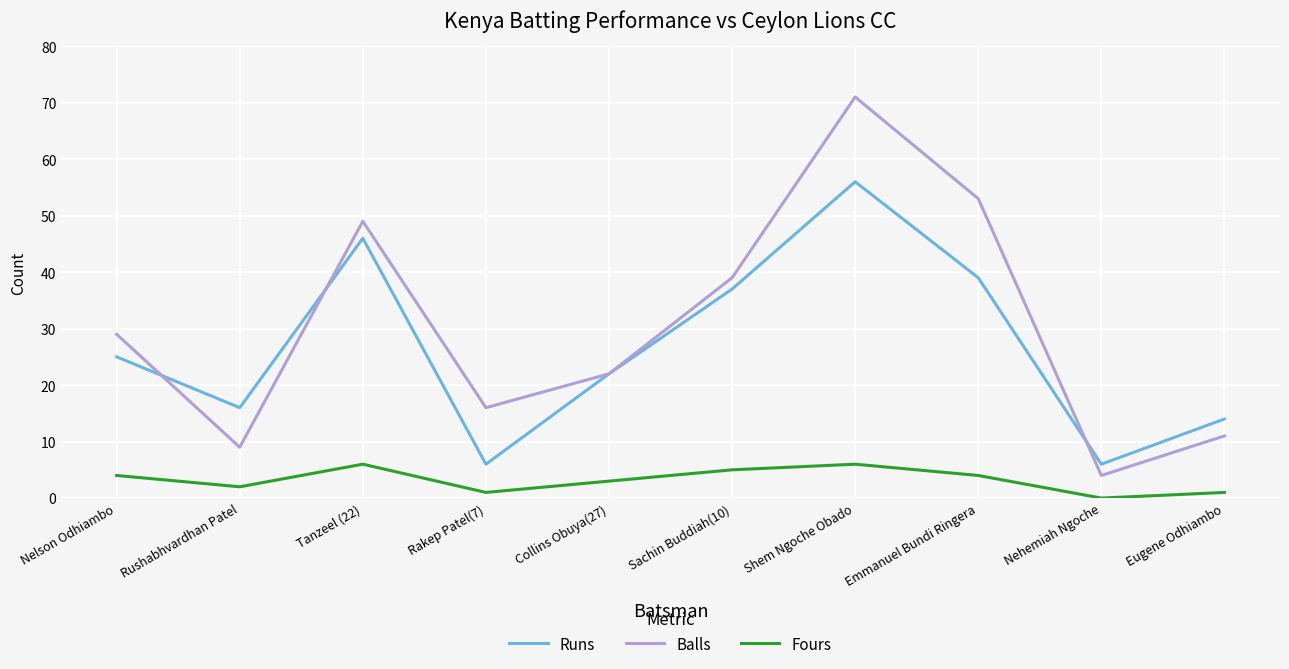

True or false: Balls and Fours cross at least once.

False